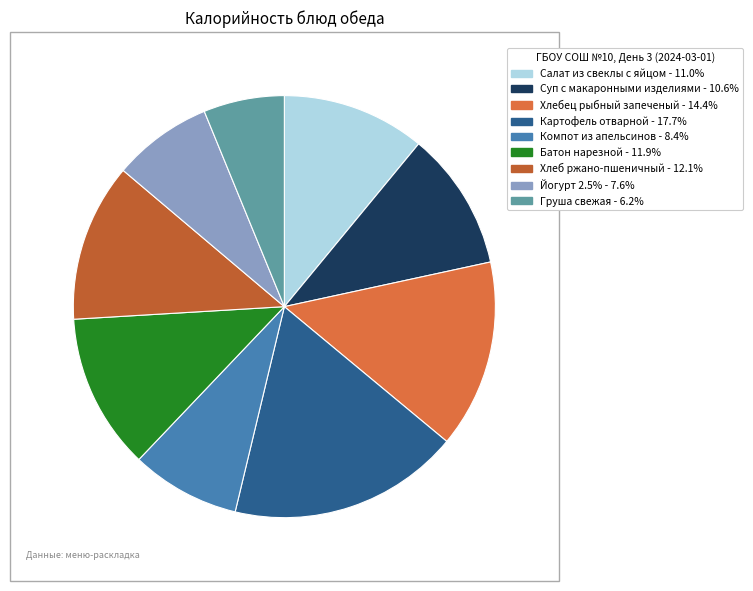

What percentage is NOT represented by Груша свежая?

93.8%